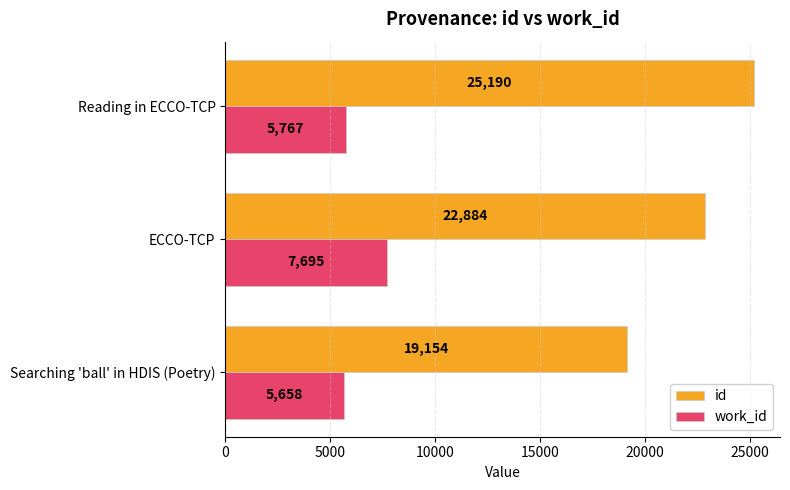

At which category is the sum across all series the highest?

Reading in ECCO-TCP